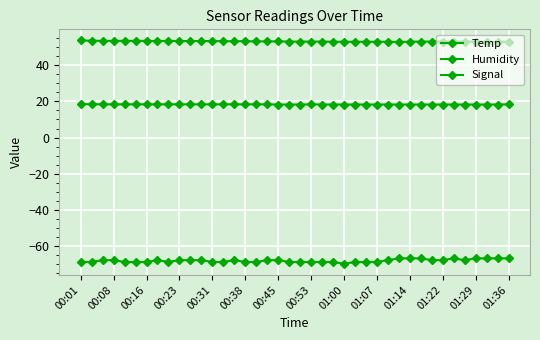

True or false: Humidity and Signal cross at least once.

False